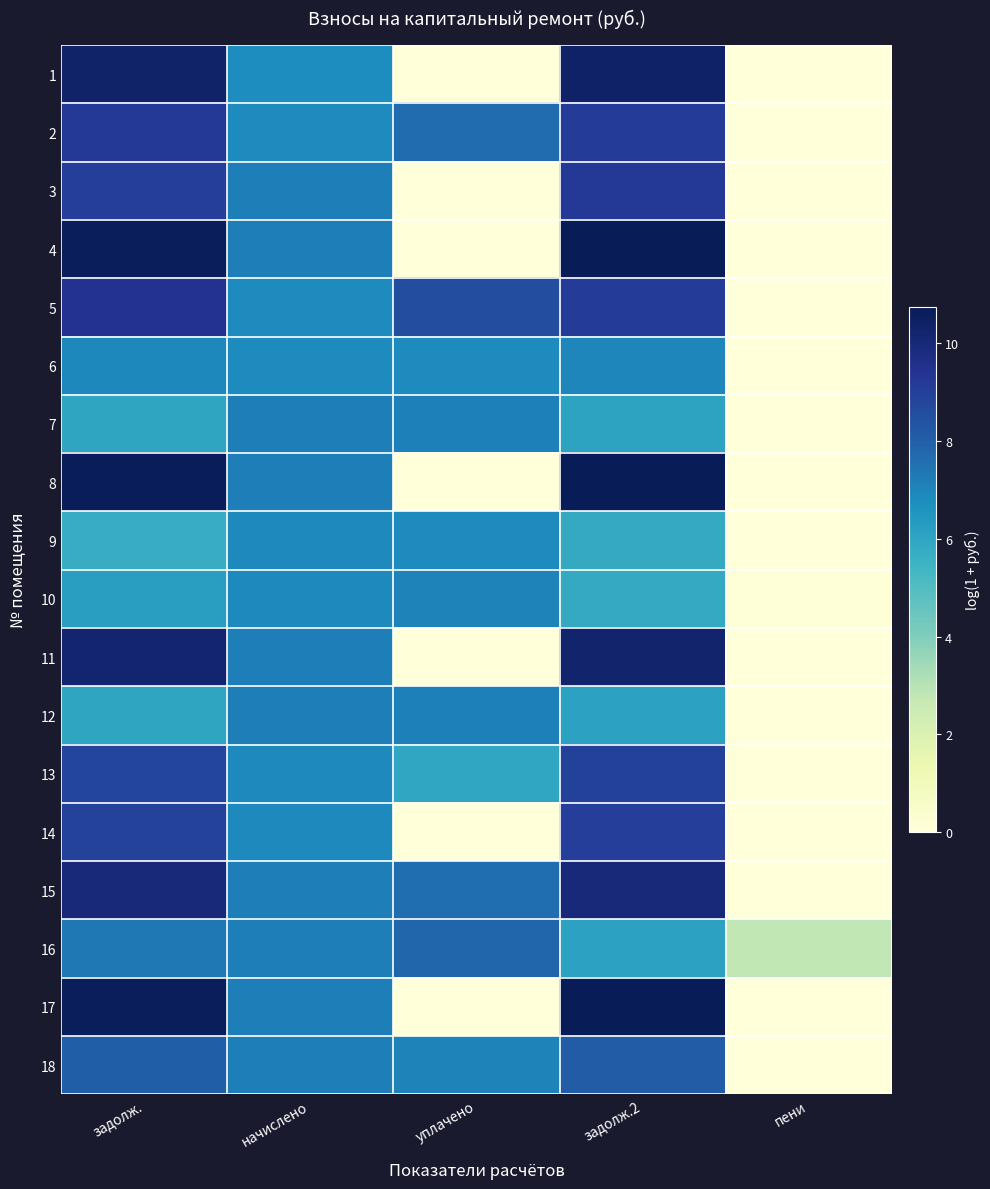

Rank the series at начислено from highest to lowest value.

3, 17, 4, 12, 16, 11, 18, 15, 8, 7, 10, 9, 13, 14, 6, 5, 2, 1